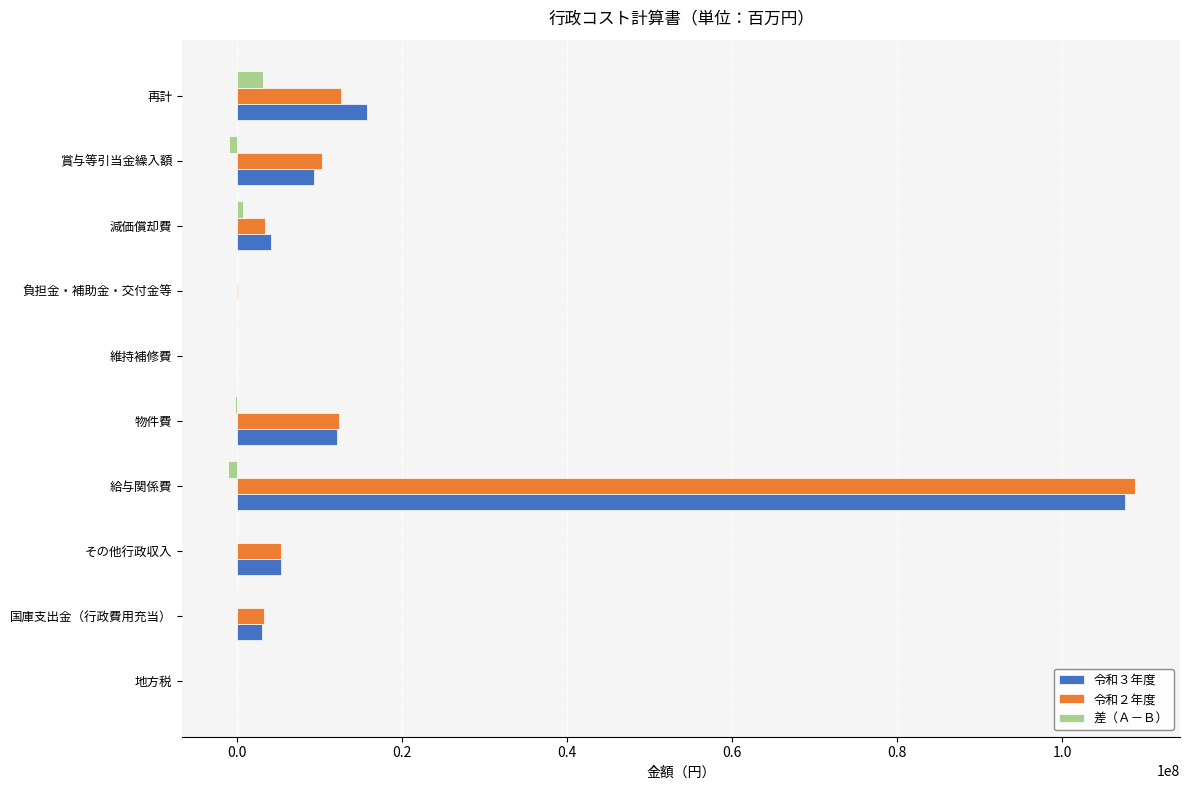

The 令和２年度 series shows 12560644 at 再計. True or false?

True